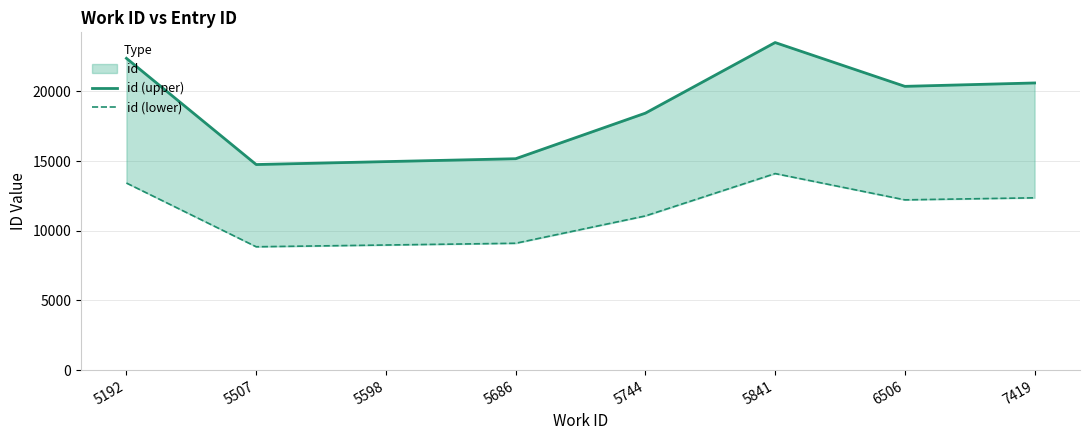

At which category does id (lower) reach its first local peak?

5841